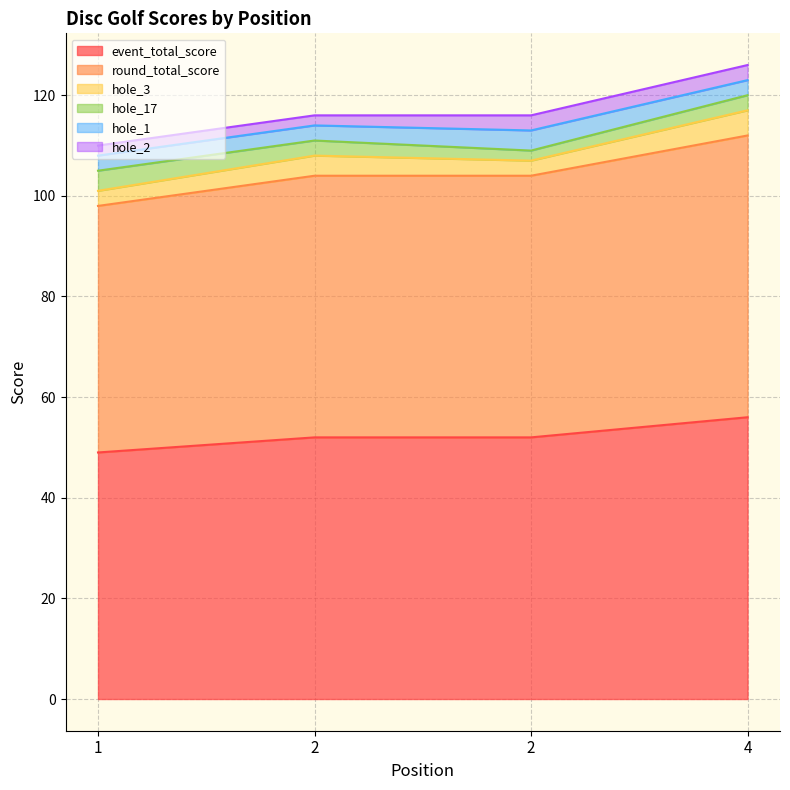

Count the round_total_score values in the range 52 to 56.

3